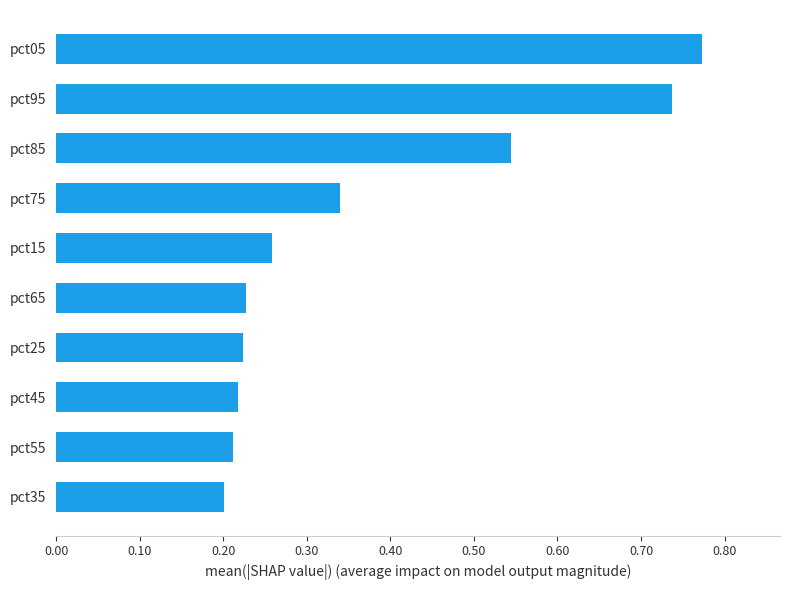

Is it true that the value at pct35 is 0.1?

False